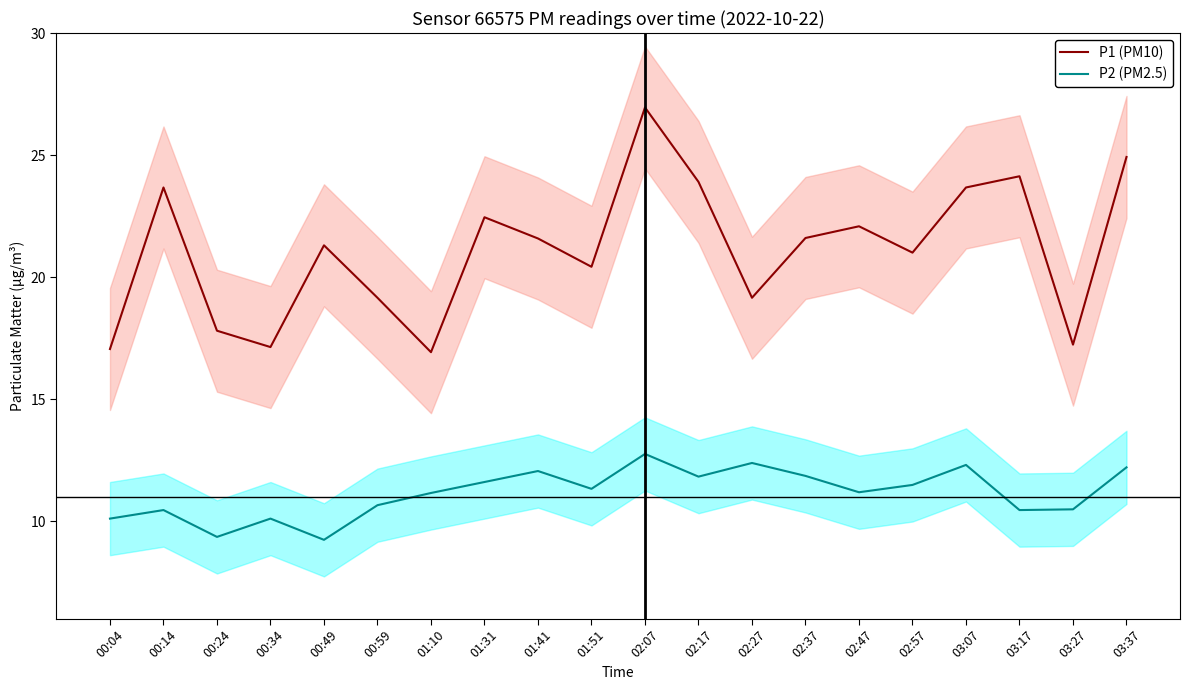

What is the difference between the maximum and second lowest values in the P1 (PM10) series?

9.9